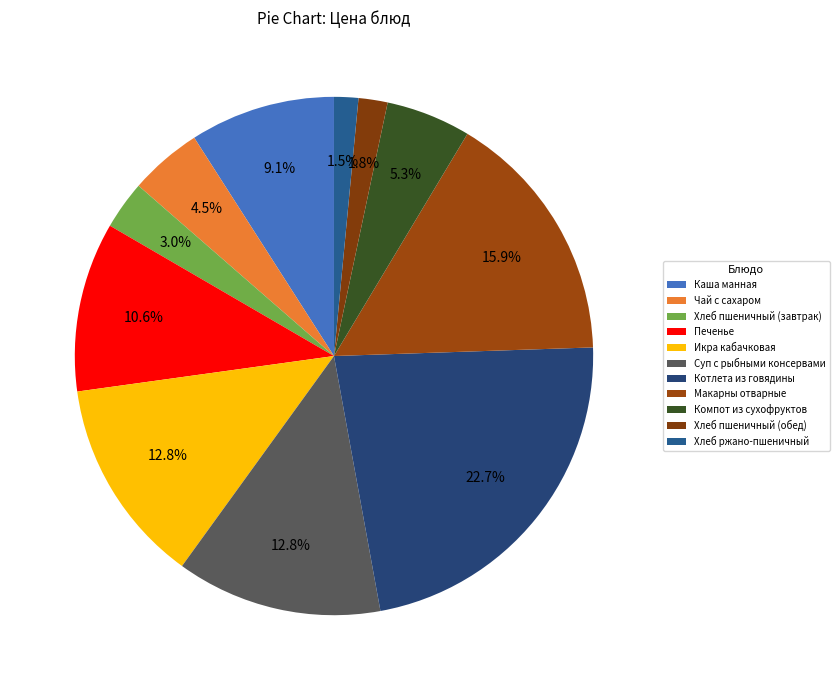

Between Икра кабачковая and Компот из сухофруктов, which is larger?

Икра кабачковая